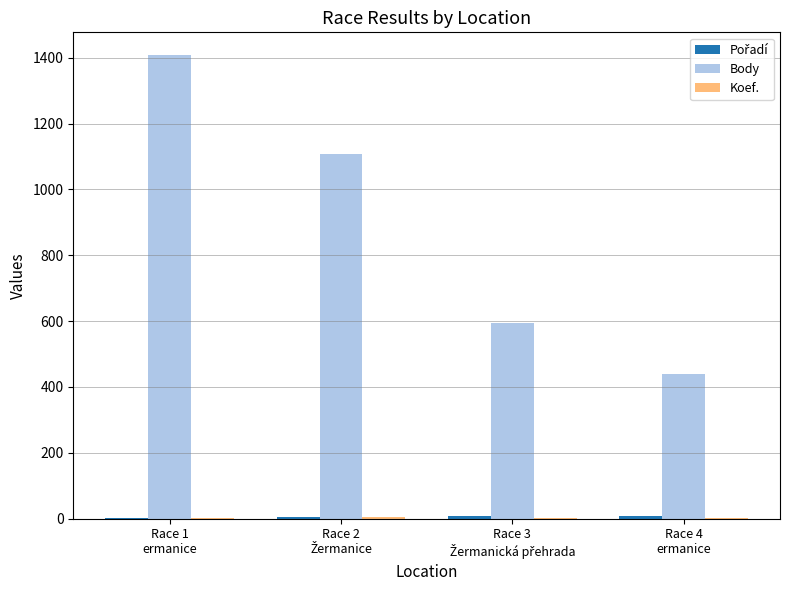

What is the total value across all series at Race 1
ermanice?

1413